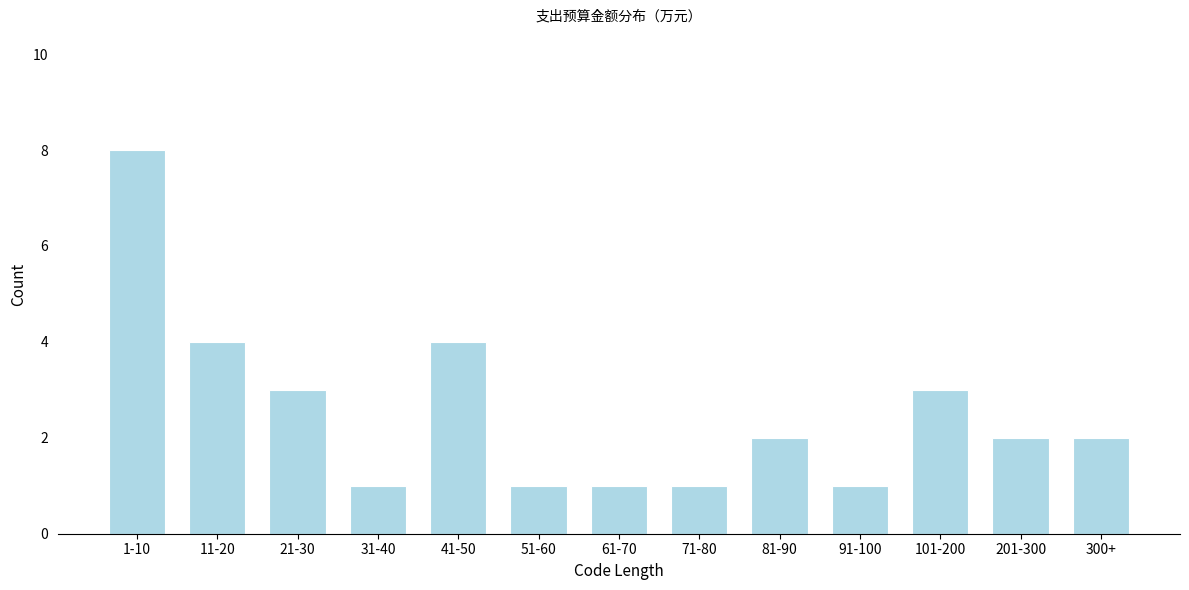

Reading left to right, extract all data points from this chart.

8	4	3	1	4	1	1	1	2	1	3	2	2